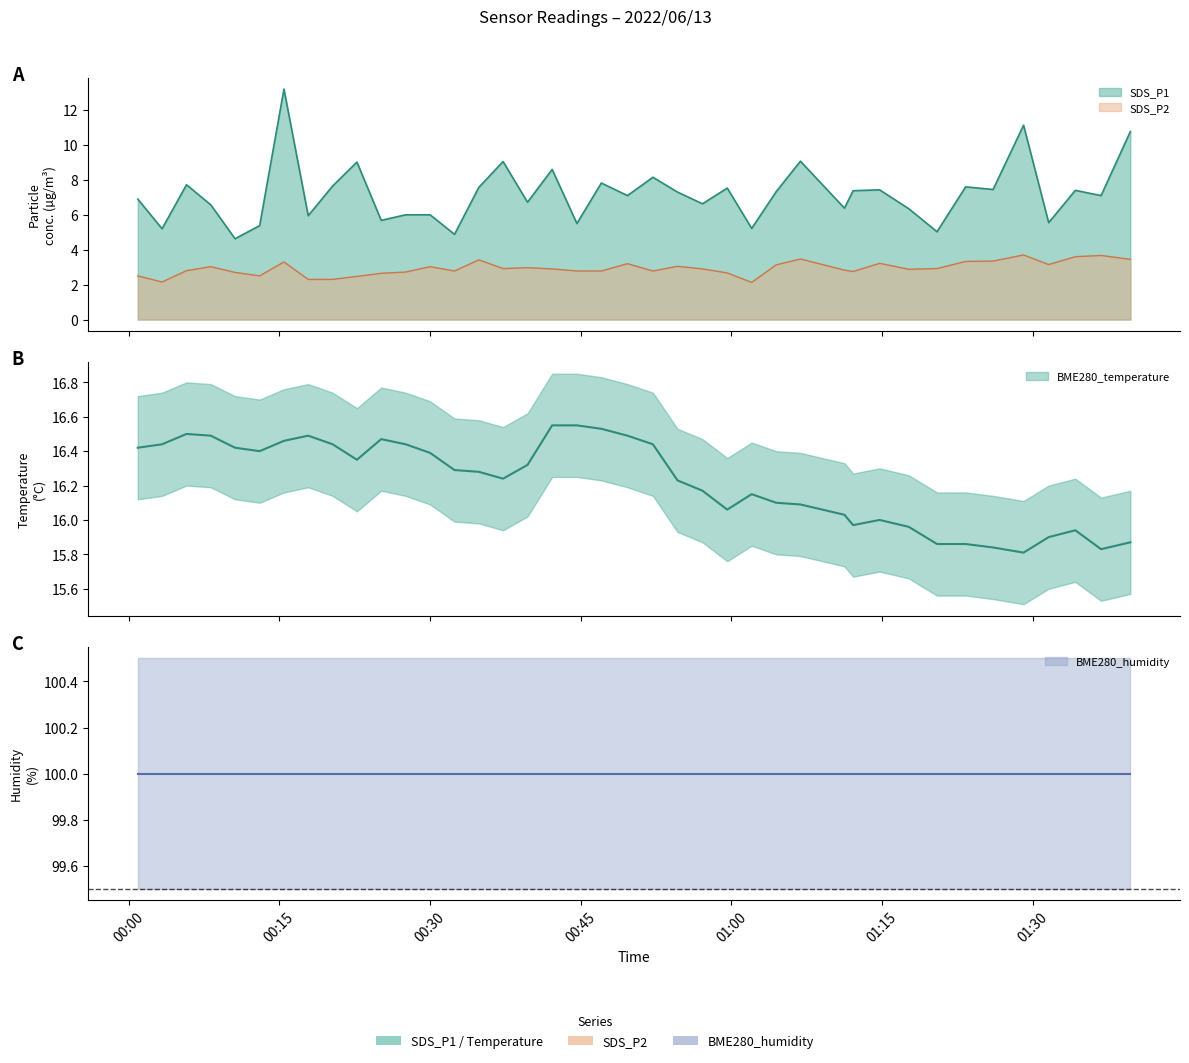

True or false: BME280_temperature and SDS_P1 intersect in this chart.

False